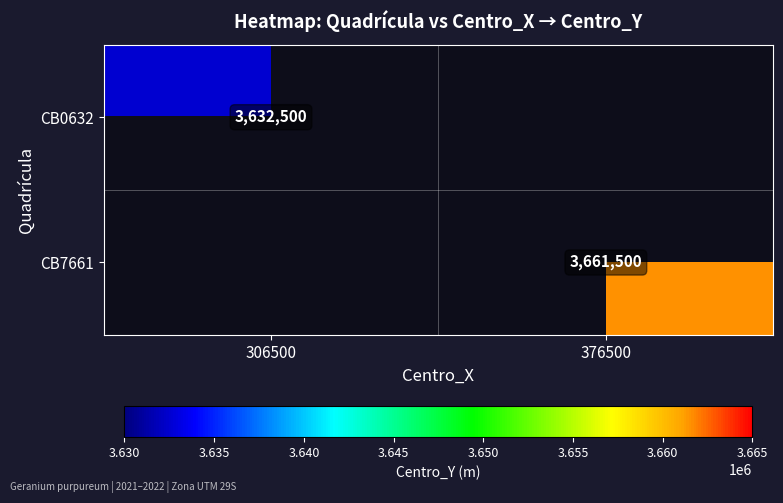

True or false: CB7661 has a value of 846128 at 376500.

False